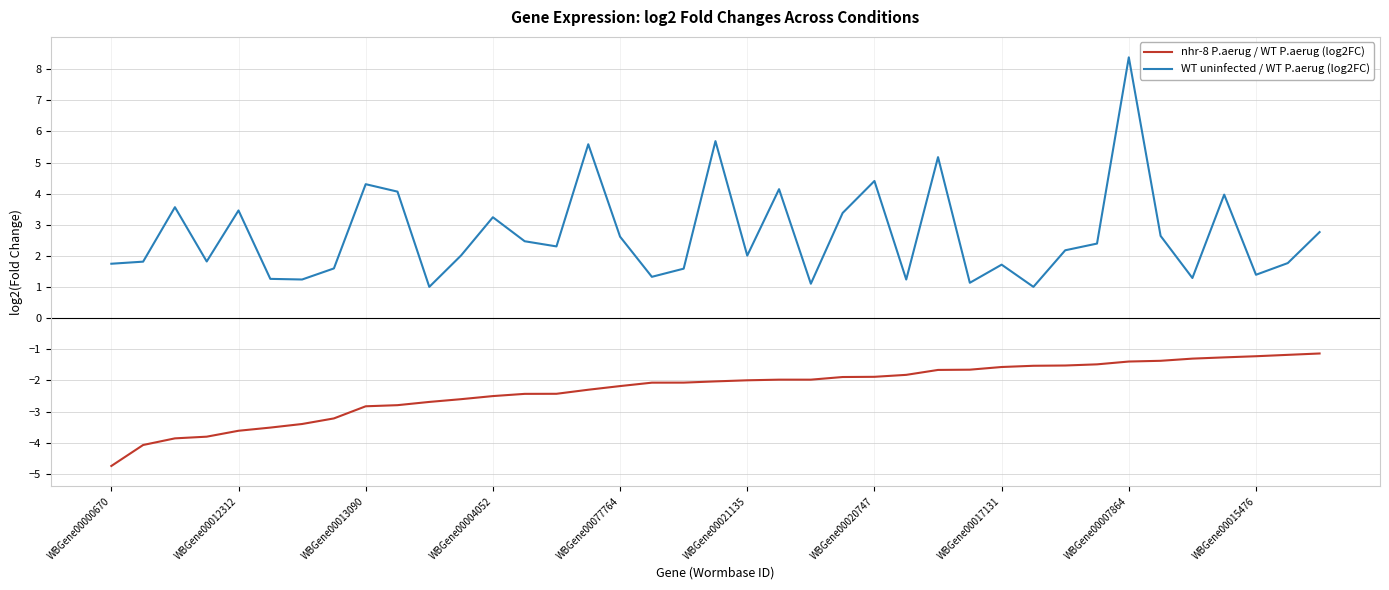

True or false: WT uninfected / WT P.aerug (log2FC) has more than 2 points higher than both neighbors.

True